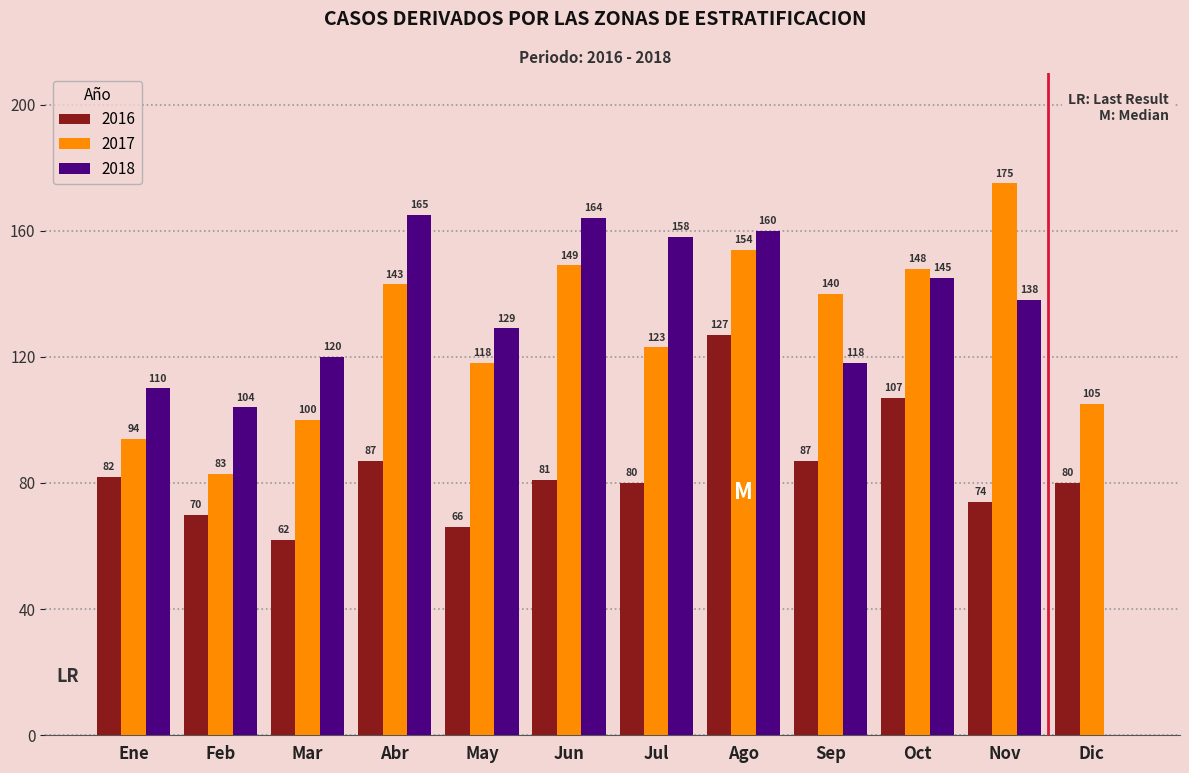

Reading left to right, list all the values displayed in this chart.

2016: Ene=82	Feb=70	Mar=62	Abr=87	May=66	Jun=81	Jul=80	Ago=127	Sep=87	Oct=107	Nov=74	Dic=80
2017: Ene=94	Feb=83	Mar=100	Abr=143	May=118	Jun=149	Jul=123	Ago=154	Sep=140	Oct=148	Nov=175	Dic=105
2018: Ene=110	Feb=104	Mar=120	Abr=165	May=129	Jun=164	Jul=158	Ago=160	Sep=118	Oct=145	Nov=138	Dic=0